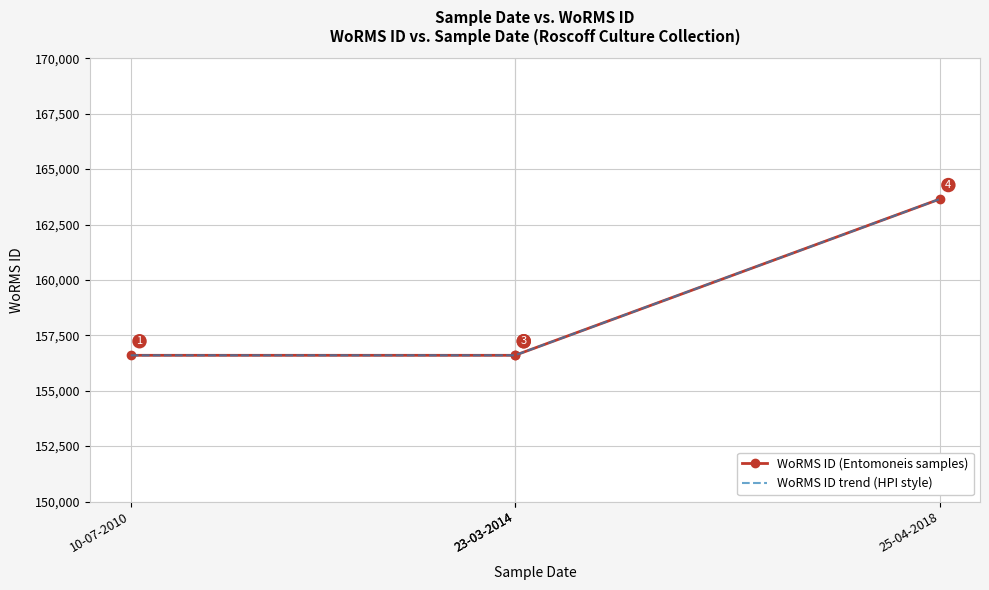

True or false: WoRMS ID trend (HPI style) and WoRMS ID (Entomoneis samples) cross at least once.

False